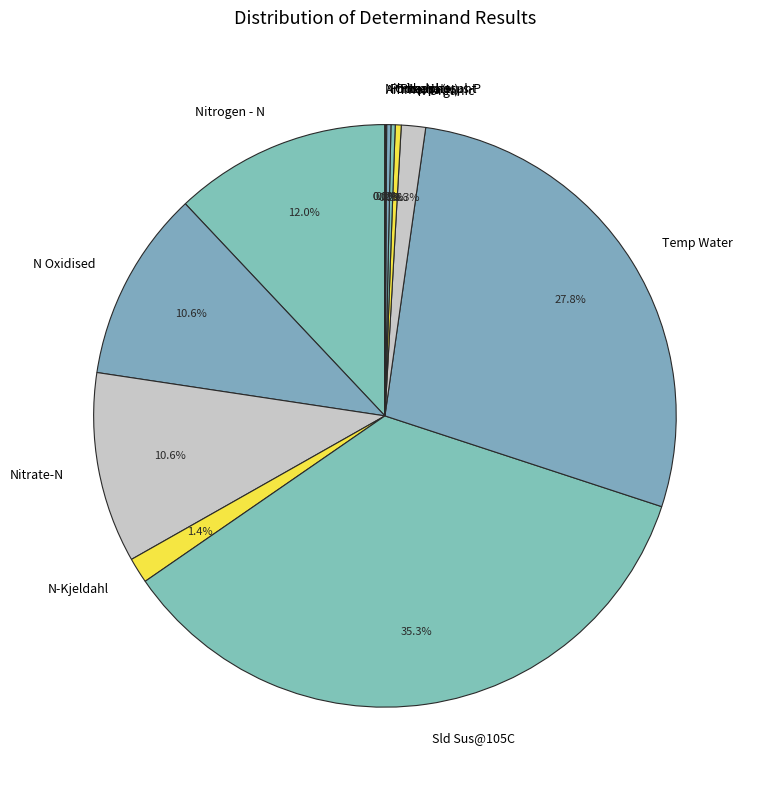

What is the largest slice in the pie chart?

Sld Sus@105C